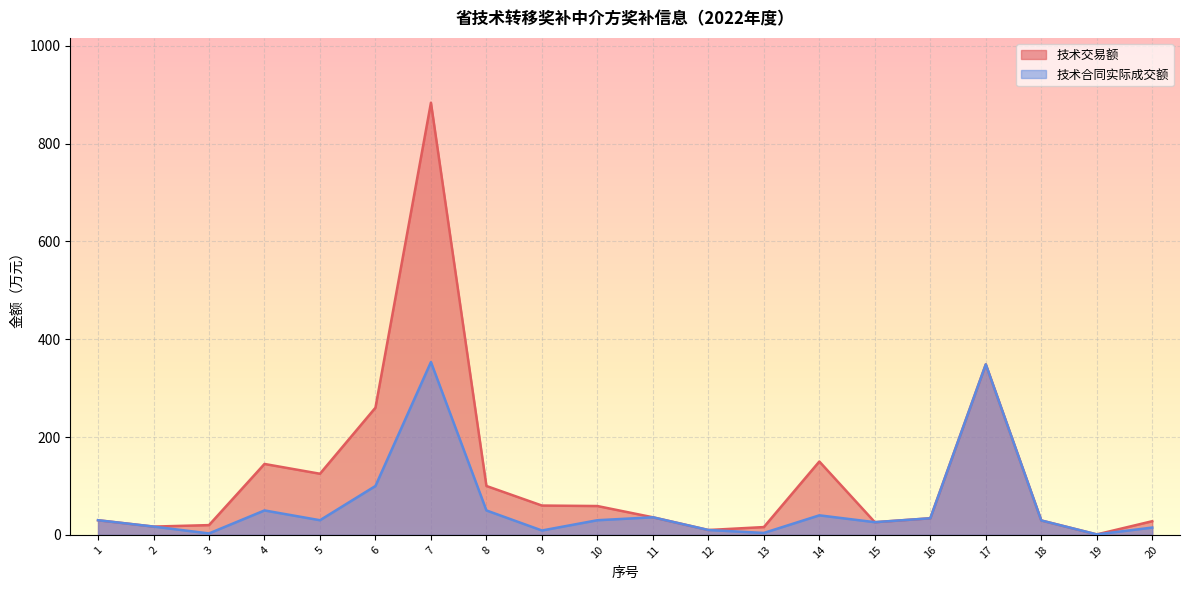

Reading left to right, what are all the values shown in this chart?

技术交易额: 30.0	17.0	20.0	145.0	125.0	260.0	883.4	100.0	60.0	59.0	36.0	10.0	16.0	150.0	26.0	34.0	348.6	29.5	1.0	28.0
技术合同实际成交额: 30.0	17.0	3.0	50.0	30.0	100.0	353.4	50.0	9.0	30.0	36.0	10.0	4.0	40.0	26.0	34.0	348.6	29.5	1.0	15.0